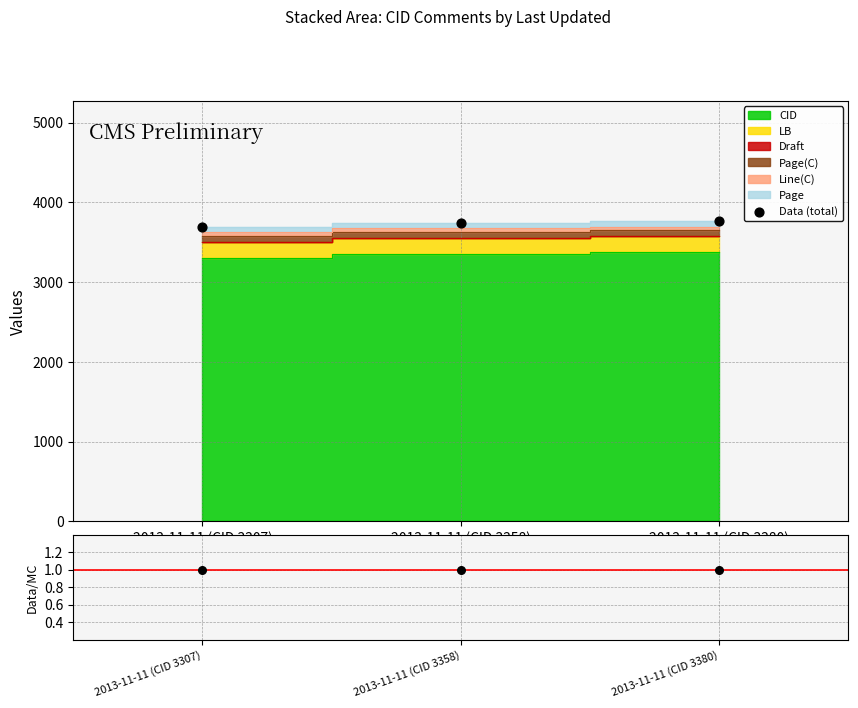

At how many categories does at least one series exceed 555?

3